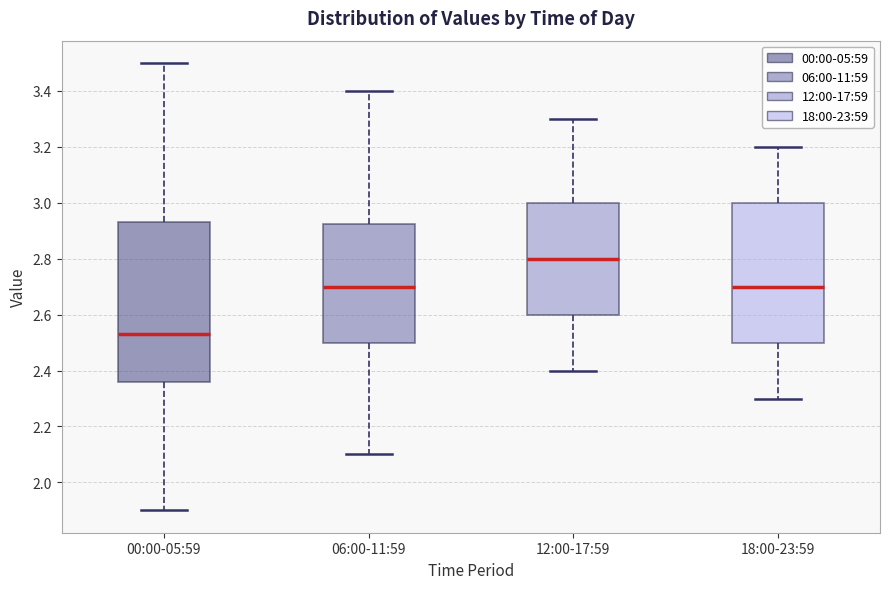

Reading left to right, read every box against the y-axis: the position of its median line, the range the box covers, and the ends of its whiskers. The values are not printed on the chart, so give them approximately, as read against the axis.

00:00-05:59: median 2.54, box 2.36 to 2.94, whiskers 1.90 to 3.50
06:00-11:59: median 2.70, box 2.50 to 2.92, whiskers 2.10 to 3.40
12:00-17:59: median 2.80, box 2.60 to 3.00, whiskers 2.40 to 3.30
18:00-23:59: median 2.70, box 2.50 to 3.00, whiskers 2.30 to 3.20